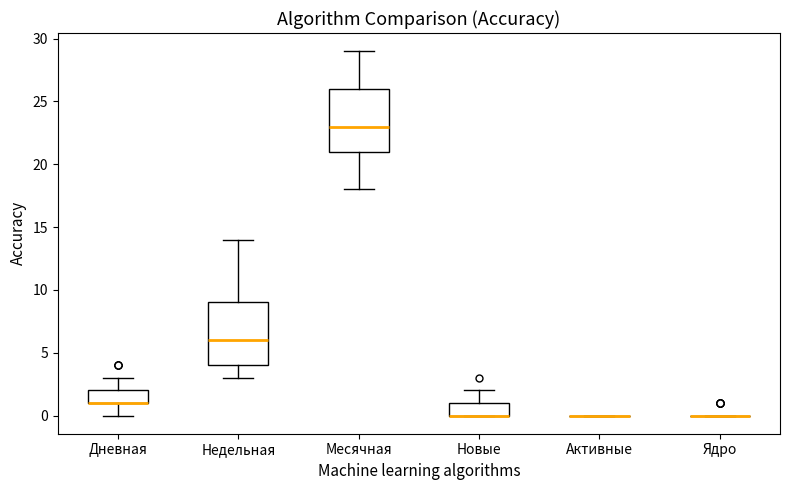

Reading left to right, transcribe this box plot: for each box, give where its median line is, the range the box spans, and where its two whiskers end, as read against the y-axis. The values are not printed on the chart, so give them approximately, as read against the axis.

Дневная: median 1 (drawn on the box's lower edge), box 1 to 2, whiskers 0 to 3
Недельная: median 6, box 4 to 9, whiskers 3 to 14
Месячная: median 23, box 21 to 26, whiskers 18 to 29
Новые: median 0 (drawn on the box's lower edge), box 0 to 1, whiskers 0 to 2
Активные: box collapsed to a line at 0, whiskers 0 to 0
Ядро: box collapsed to a line at 0, whiskers 0 to 0